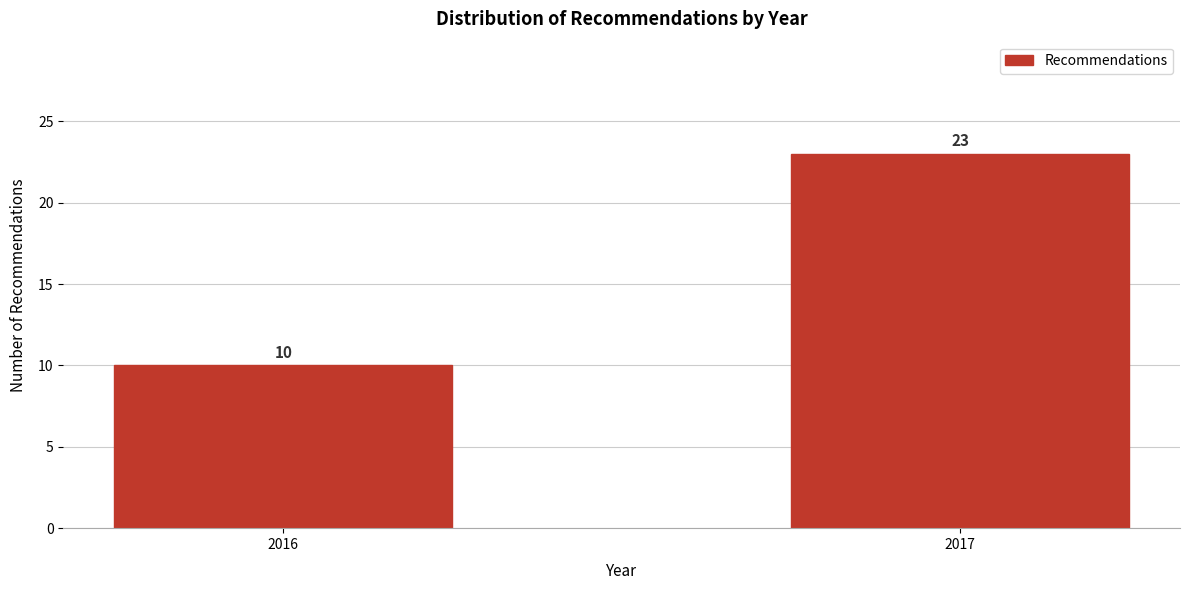

Reading left to right, transcribe all the data shown in this chart.

2016=10	2017=23